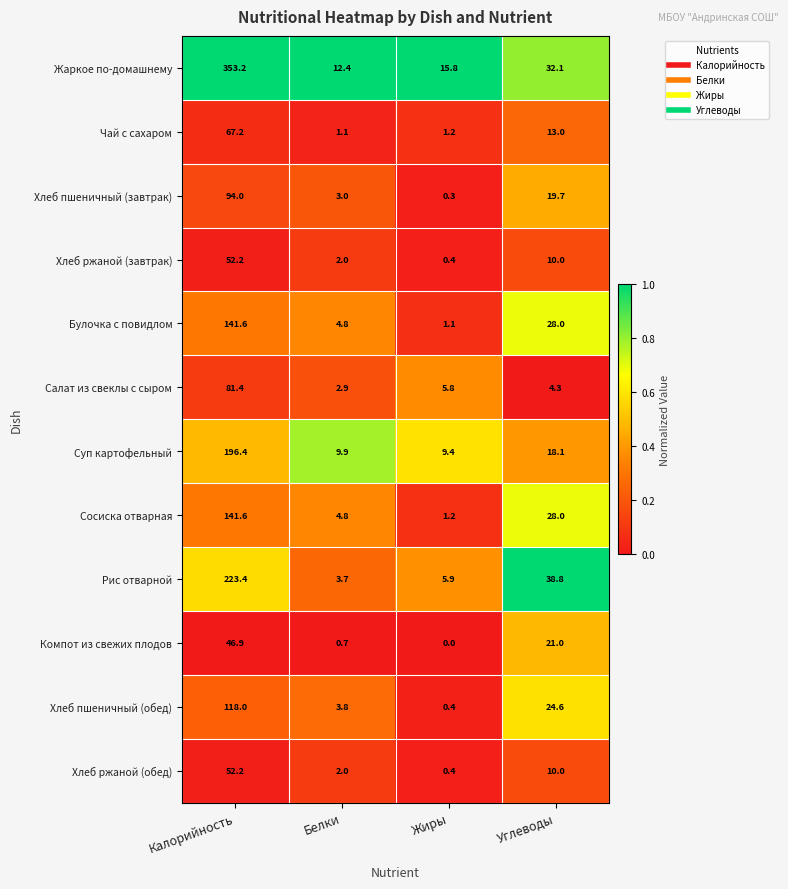

The value of Чай с сахаром at Белки is 1.9. True or false?

False